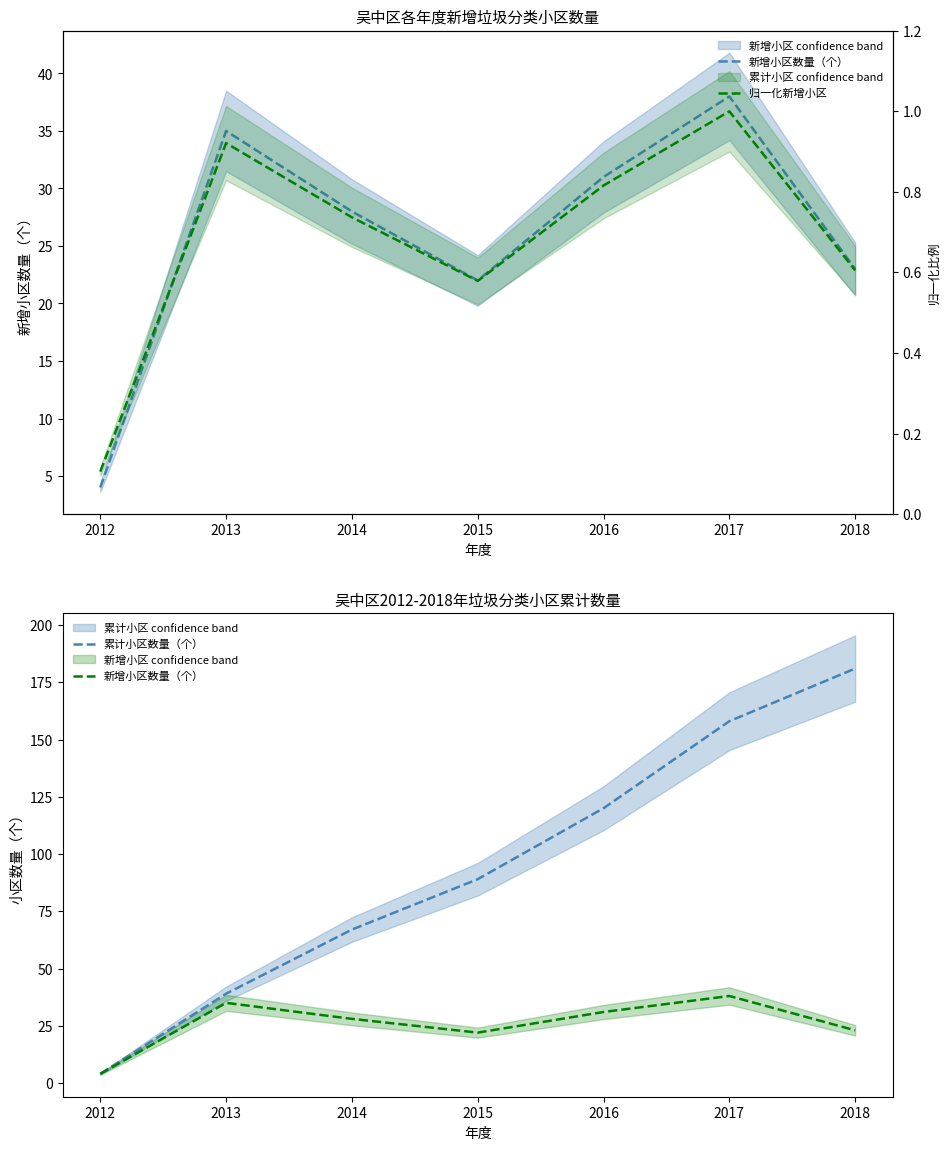

At how many categories does at least one series exceed 171?

1